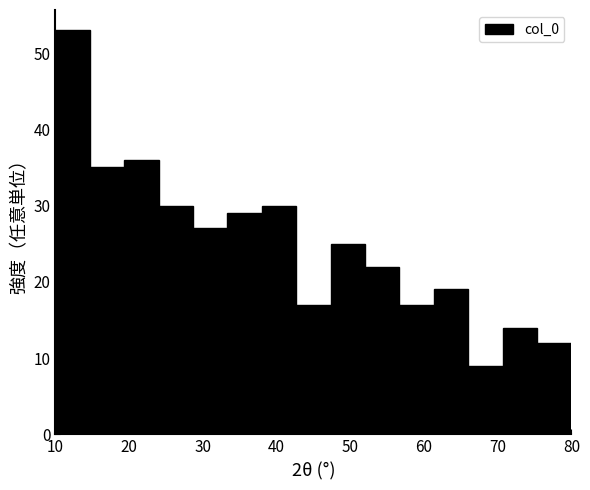

Which range on the x-axis has the tallest bar?

10 to 15